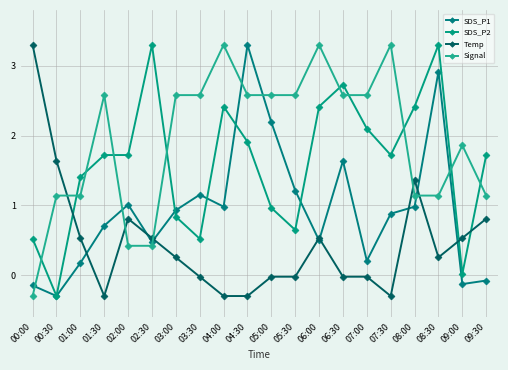

Reading left to right, list all the values displayed in this chart.

SDS_P1: 00:00=-0.1	00:30=-0.3	01:00=0.2	01:30=0.7	02:00=1.0	02:30=0.5	03:00=0.9	03:30=1.2	04:00=1.0	04:30=3.3	05:00=2.2	05:30=1.2	06:00=0.5	06:30=1.6	07:00=0.2	07:30=0.9	08:00=1.0	08:30=2.9	09:00=-0.1	09:30=-0.1
SDS_P2: 00:00=0.5	00:30=-0.3	01:00=1.4	01:30=1.7	02:00=1.7	02:30=3.3	03:00=0.8	03:30=0.5	04:00=2.4	04:30=1.9	05:00=1.0	05:30=0.6	06:00=2.4	06:30=2.7	07:00=2.1	07:30=1.7	08:00=2.4	08:30=3.3	09:00=0.0	09:30=1.7
Temp: 00:00=3.3	00:30=1.6	01:00=0.5	01:30=-0.3	02:00=0.8	02:30=0.5	03:00=0.3	03:30=-0.0	04:00=-0.3	04:30=-0.3	05:00=-0.0	05:30=-0.0	06:00=0.5	06:30=-0.0	07:00=-0.0	07:30=-0.3	08:00=1.4	08:30=0.3	09:00=0.5	09:30=0.8
Signal: 00:00=-0.3	00:30=1.1	01:00=1.1	01:30=2.6	02:00=0.4	02:30=0.4	03:00=2.6	03:30=2.6	04:00=3.3	04:30=2.6	05:00=2.6	05:30=2.6	06:00=3.3	06:30=2.6	07:00=2.6	07:30=3.3	08:00=1.1	08:30=1.1	09:00=1.9	09:30=1.1